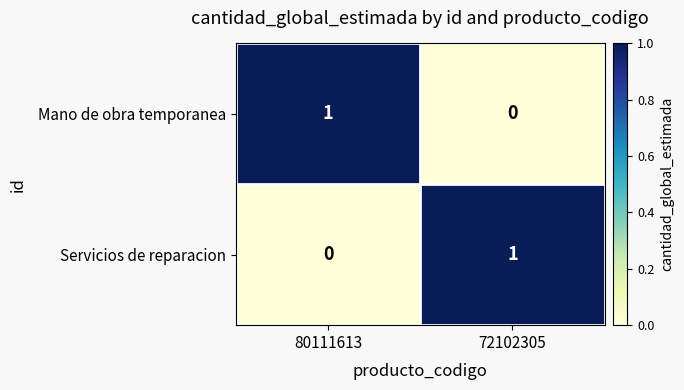

Rank the categories by Servicios de reparacion value from highest to lowest.

72102305, 80111613